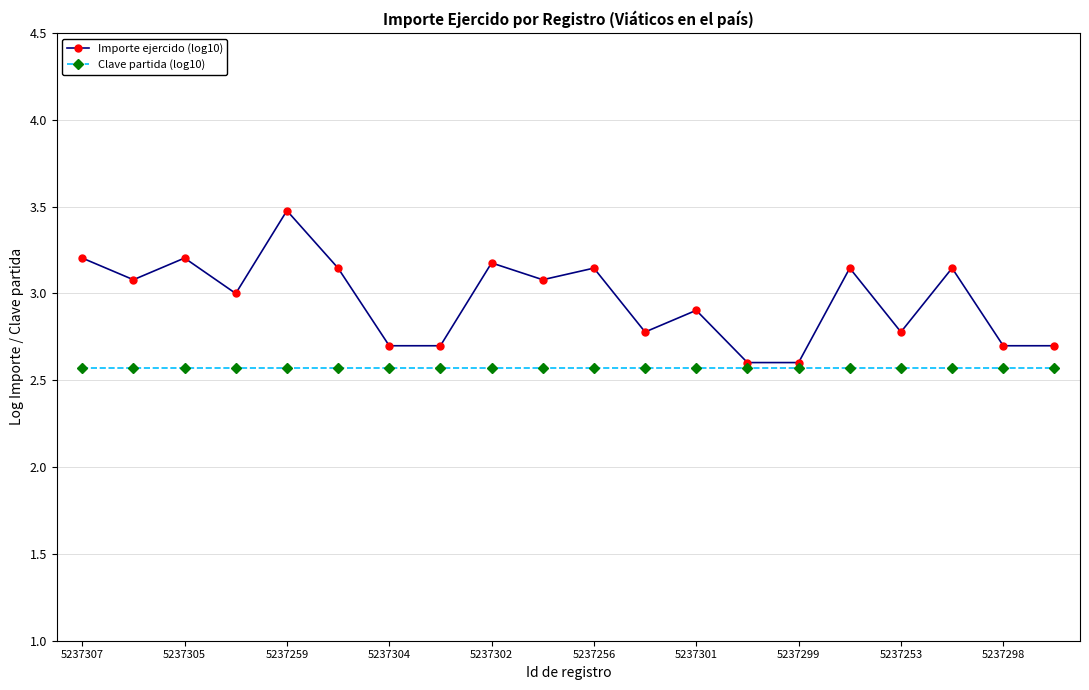

Which series has the widest spread of values?

Importe ejercido (log10)